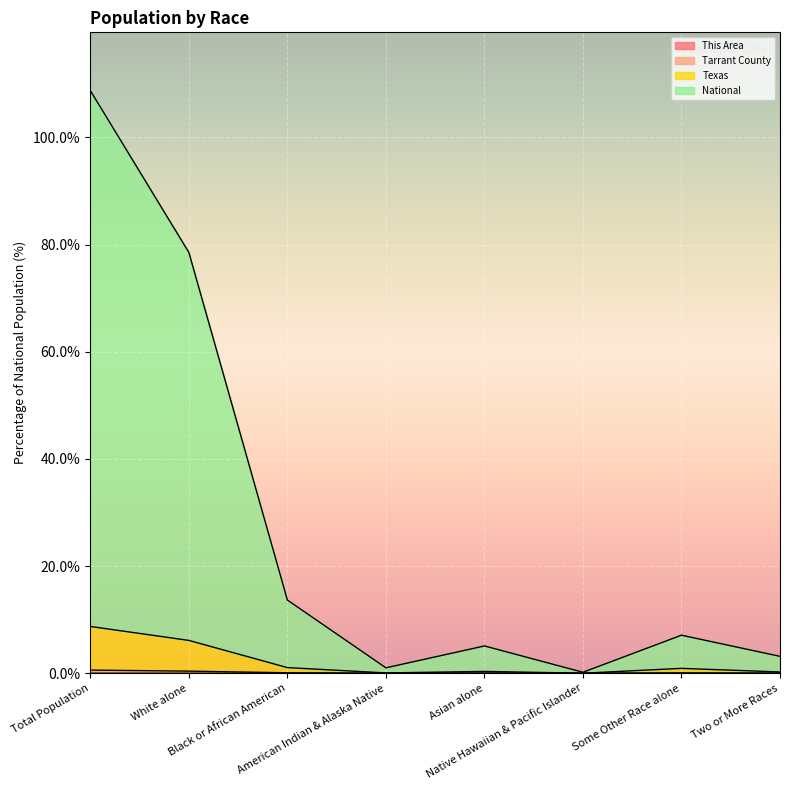

The This Area series shows 0.0 at Asian alone. True or false?

True